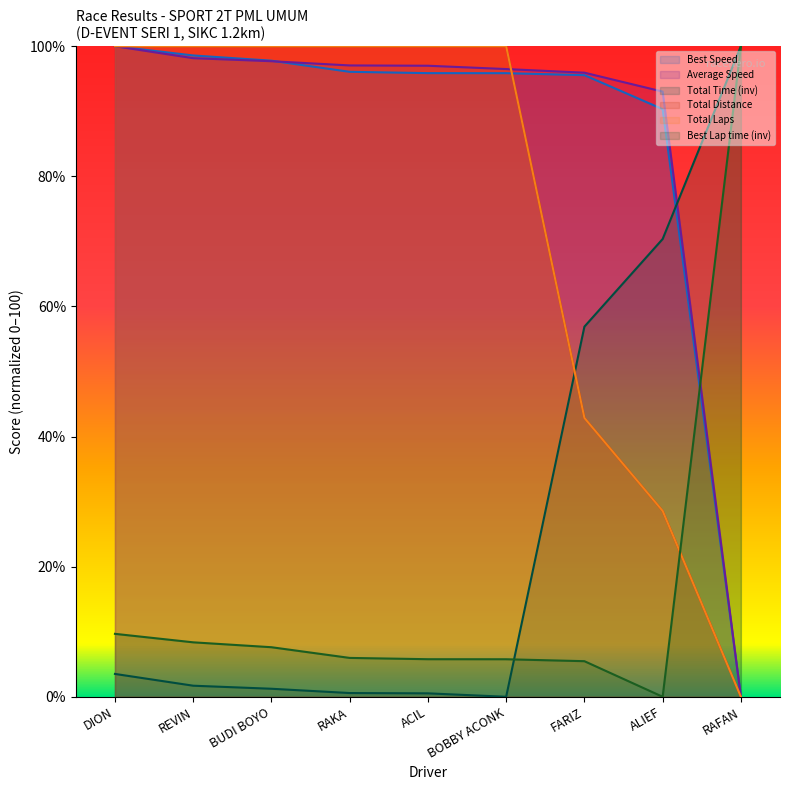

Reading left to right, list all the values displayed in this chart.

Total Time: DION=3.5	REVIN=1.7	BUDI BOYO=1.2	RAKA=0.6	ACIL=0.5	BOBBY ACONK=0.0	FARIZ=56.9	ALIEF=70.4	RAFAN=100.0
Best Lap time: DION=9.7	REVIN=8.4	BUDI BOYO=7.6	RAKA=6.0	ACIL=5.8	BOBBY ACONK=5.8	FARIZ=5.5	ALIEF=0.0	RAFAN=100.0
Best Speed: DION=100.0	REVIN=98.6	BUDI BOYO=97.8	RAKA=96.1	ACIL=95.9	BOBBY ACONK=95.9	FARIZ=95.6	ALIEF=90.3	RAFAN=0.0
Average Speed: DION=100.0	REVIN=98.2	BUDI BOYO=97.7	RAKA=97.0	ACIL=97.0	BOBBY ACONK=96.5	FARIZ=95.9	ALIEF=93.0	RAFAN=0.0
Total Distance: DION=100.0	REVIN=100.0	BUDI BOYO=100.0	RAKA=100.0	ACIL=100.0	BOBBY ACONK=100.0	FARIZ=42.9	ALIEF=28.6	RAFAN=0.0